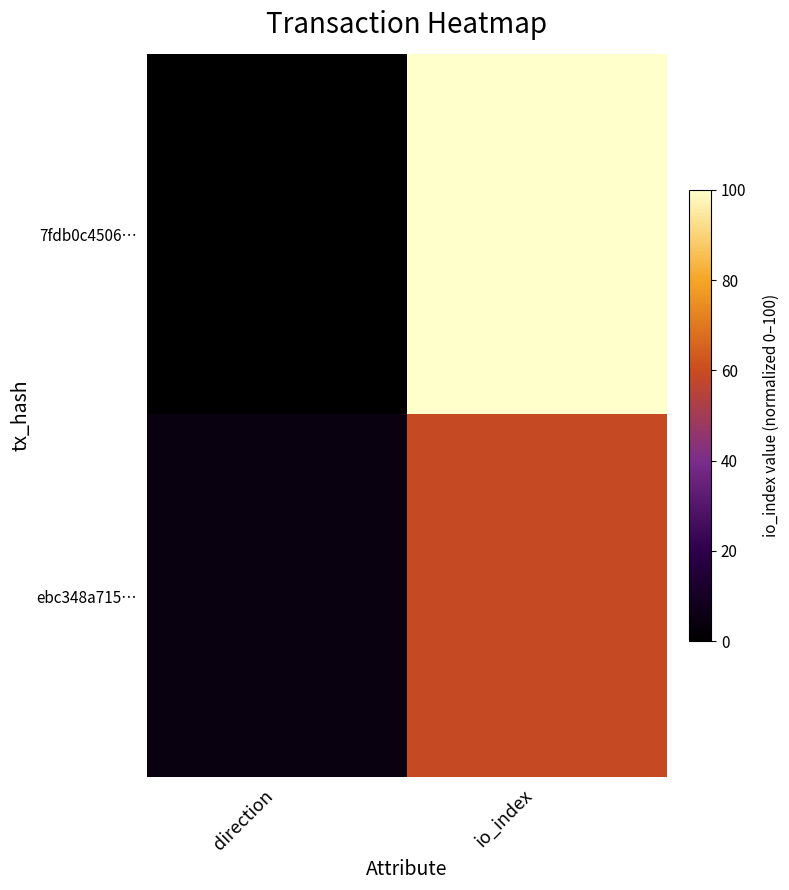

Reading right to left, extract all data points from this chart.

7fdb0c4506…: io_index=100.0	direction=0.0
ebc348a715…: io_index=59.1	direction=4.5